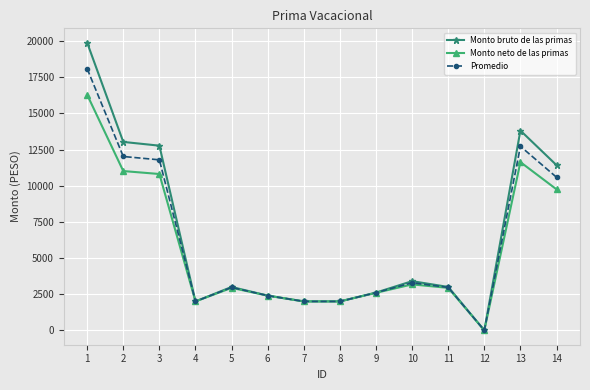

What are all the series names shown in the legend?

Monto bruto de las primas, Monto neto de las primas, Promedio